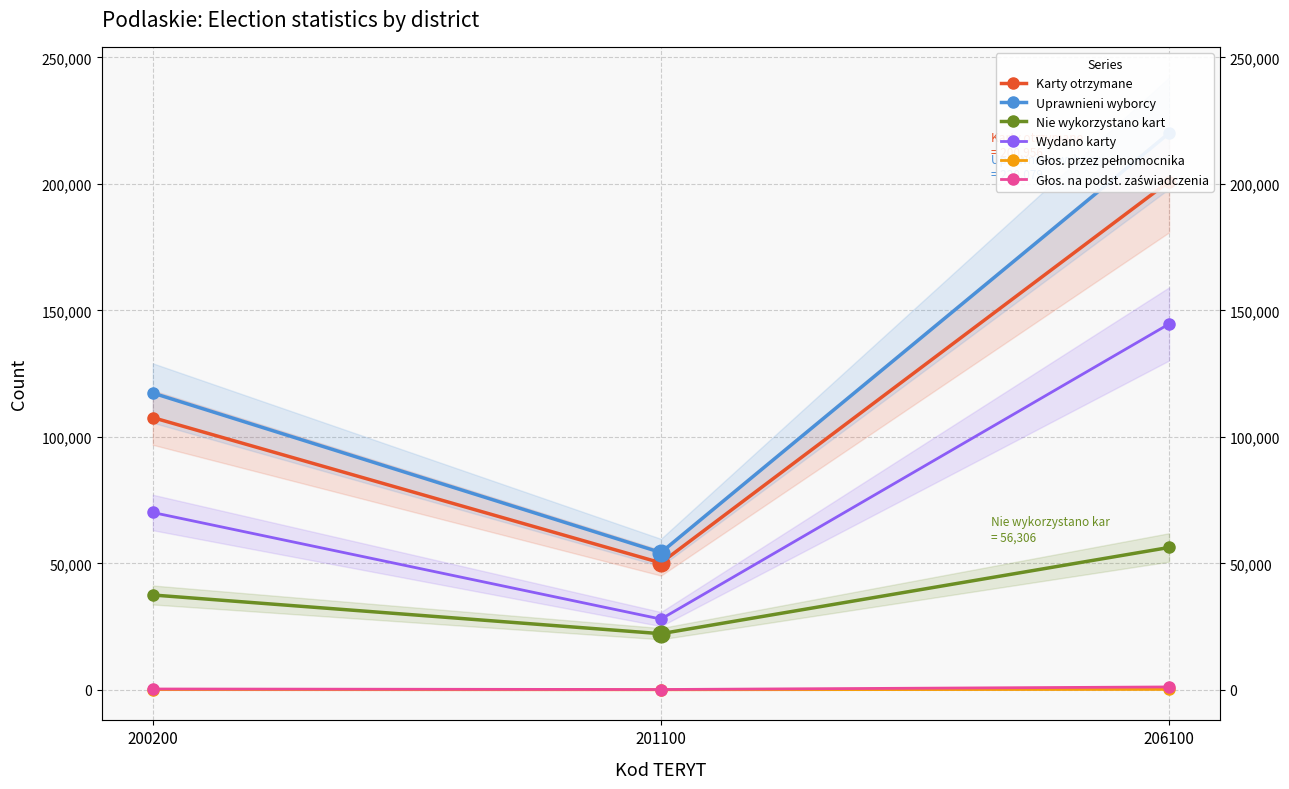

Where is Karty otrzymane nearest to the value 125582?

200200